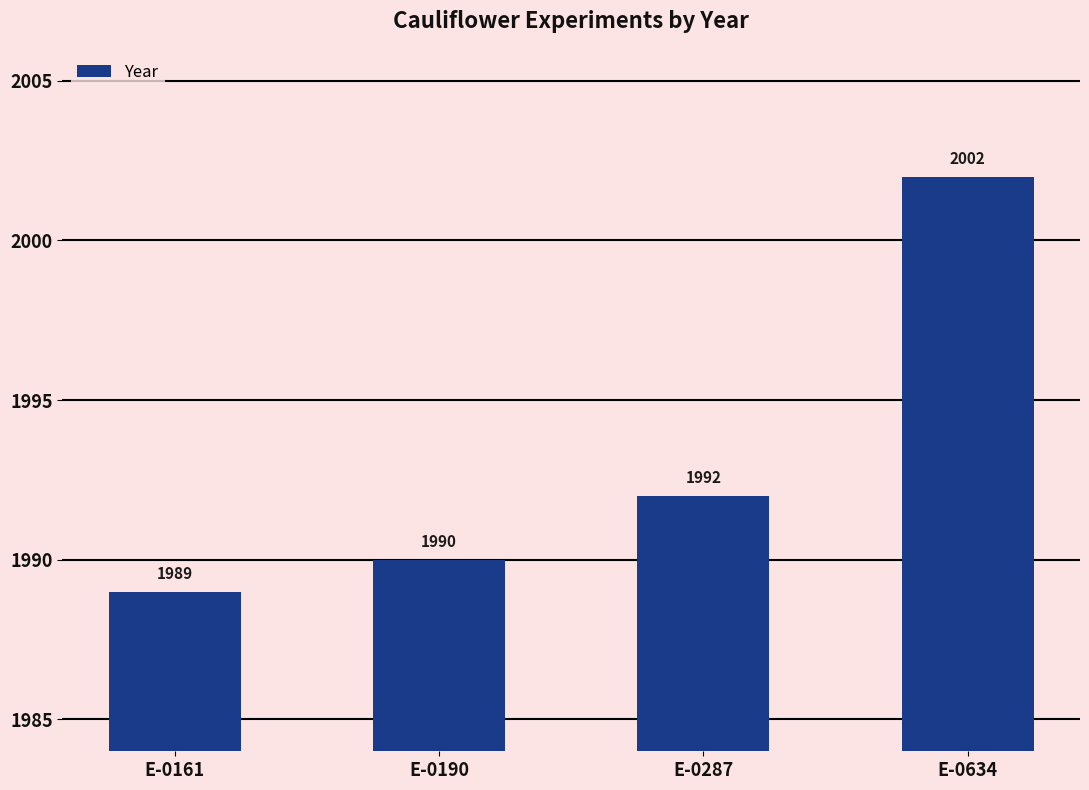

Is it true that the value at E-0161 is 2626?

False